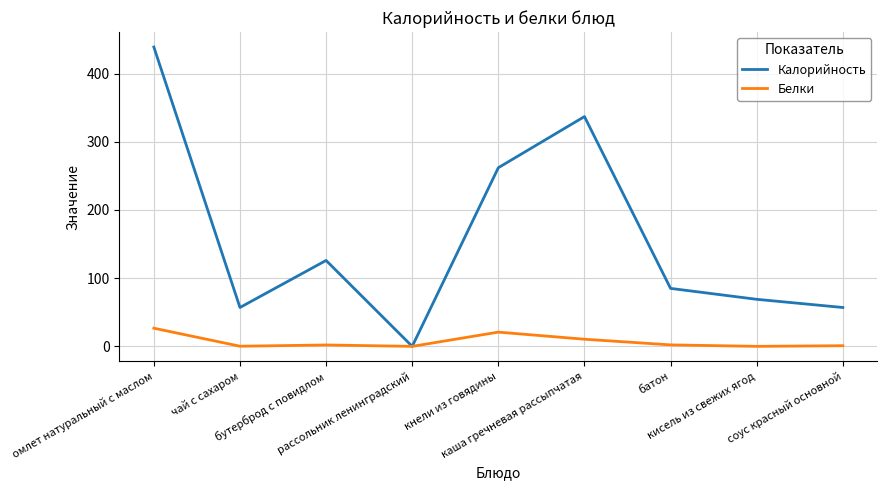

Which series has the largest total across all categories?

Калорийность